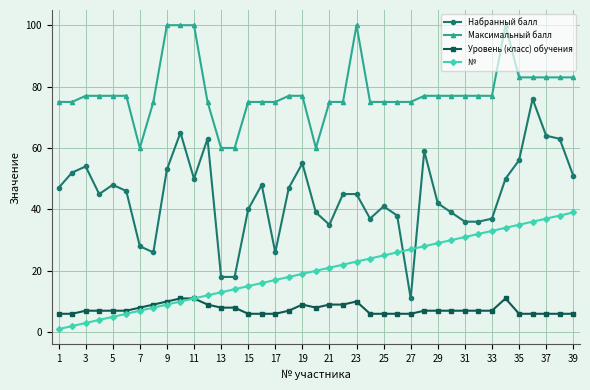

Does the chart display data point markers on the line(s)?

Yes